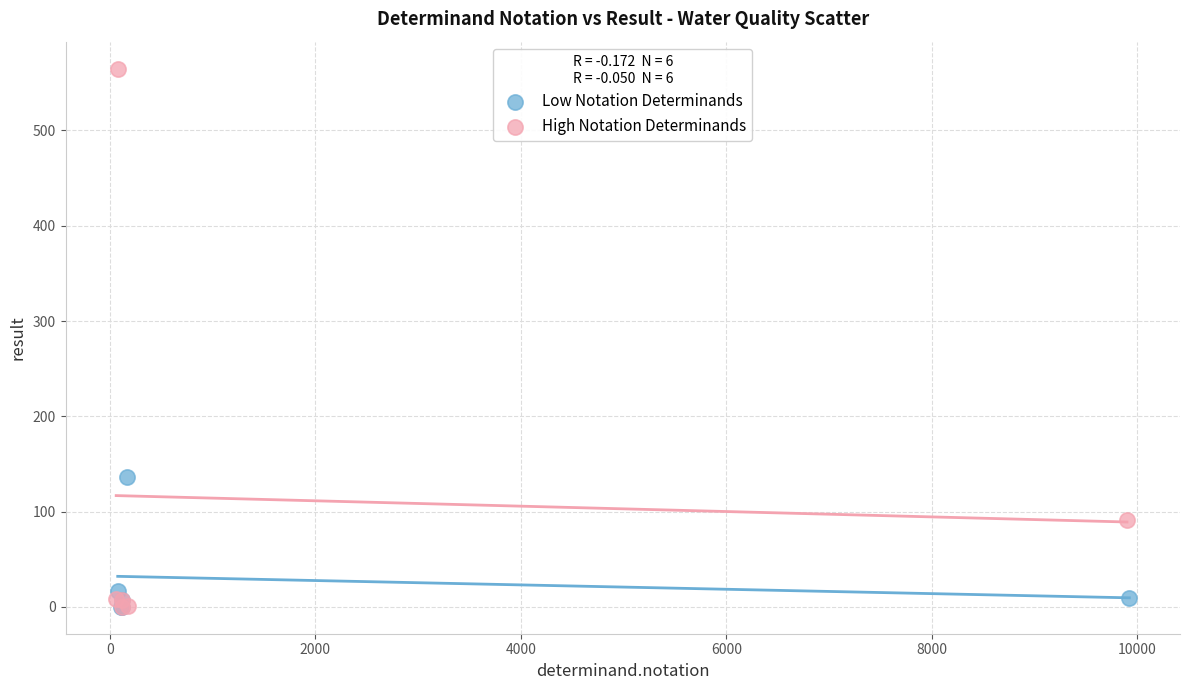

Which series contains the highest Y value?

High Notation Determinands